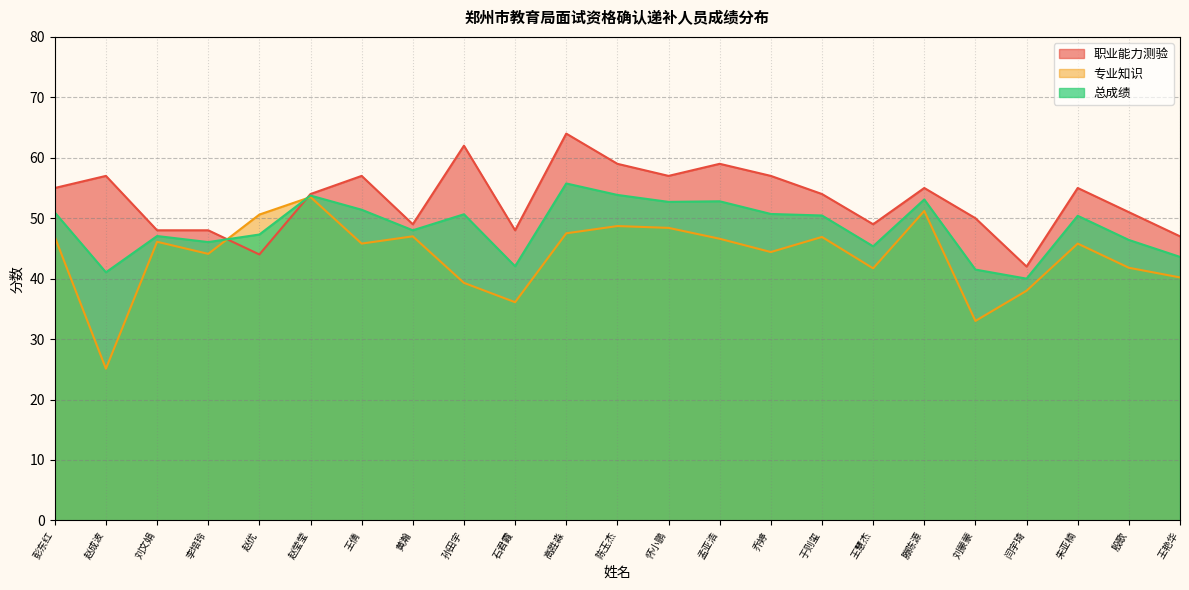

Is it true that 职业能力测验 equals 55.0 at 彭东红?

True